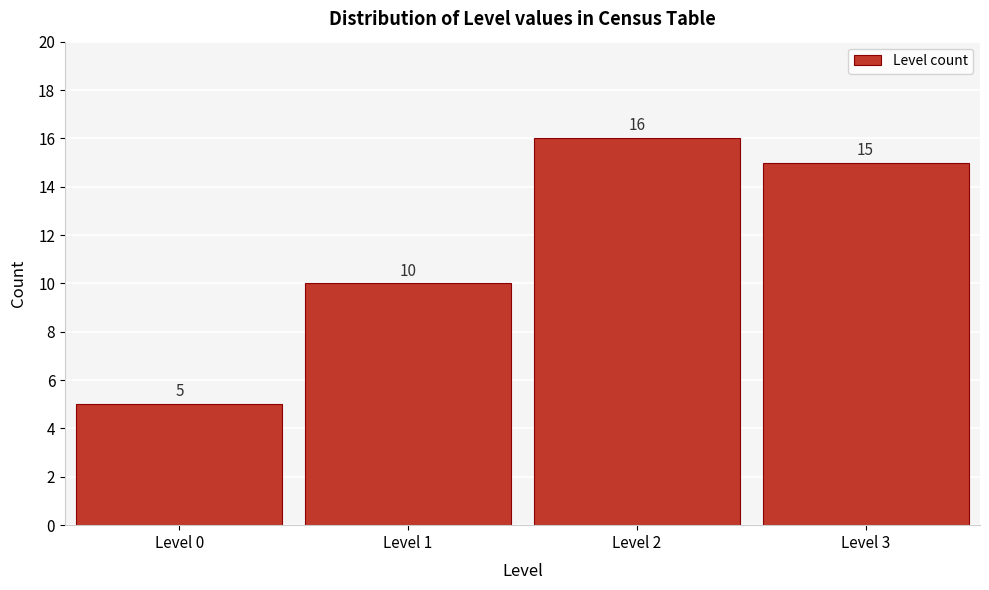

Reading left to right, extract all data points from this chart.

Level 0=5	Level 1=10	Level 2=16	Level 3=15